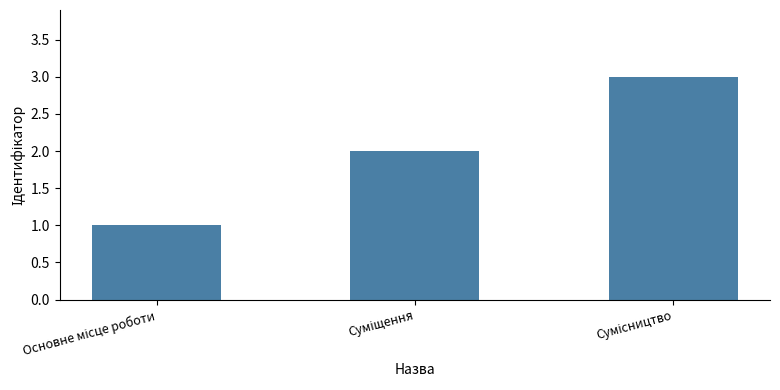

What is the maximum value shown in the chart?

3